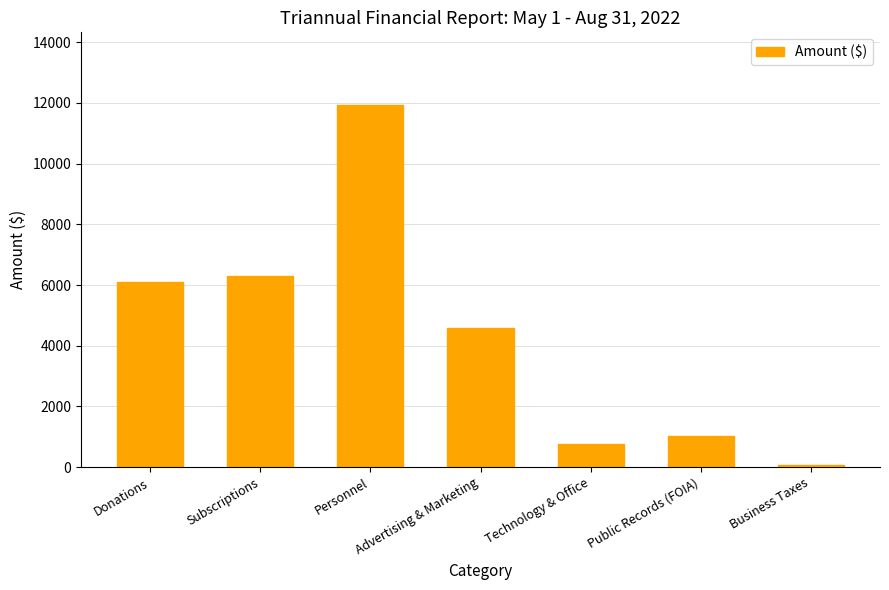

Which label corresponds to the smallest value in the chart?

Business Taxes